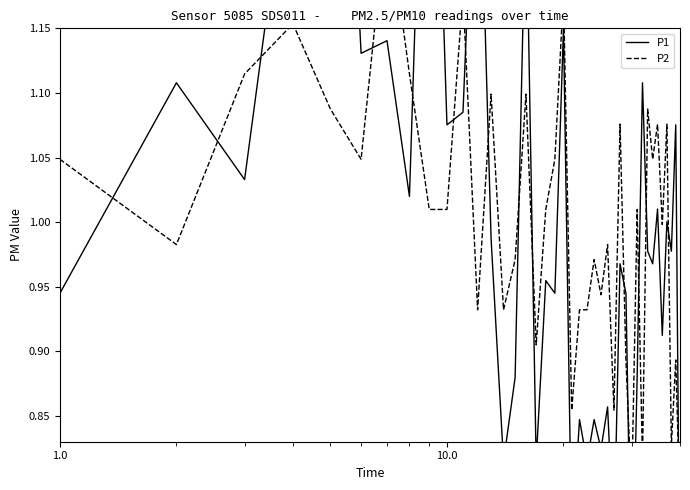

What is the sum of all P2 values?

40.0